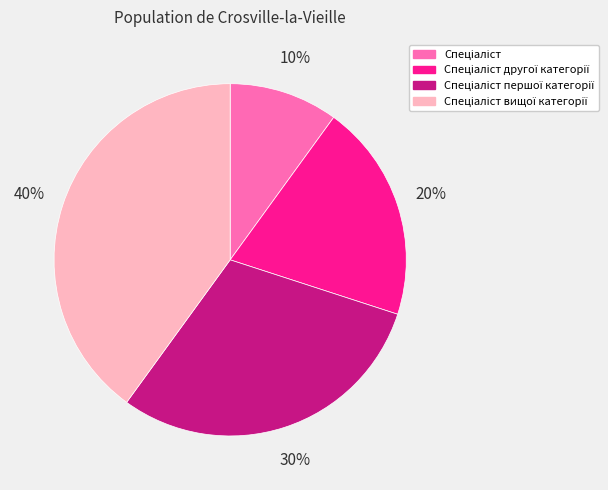

To the nearest percent, what is the average slice percentage?

25%